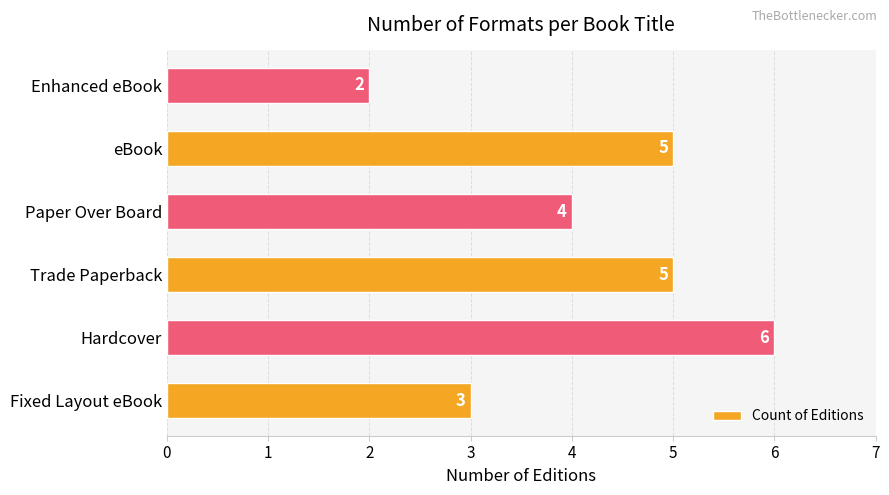

True or false: the data shows 4 at Fixed Layout eBook.

False